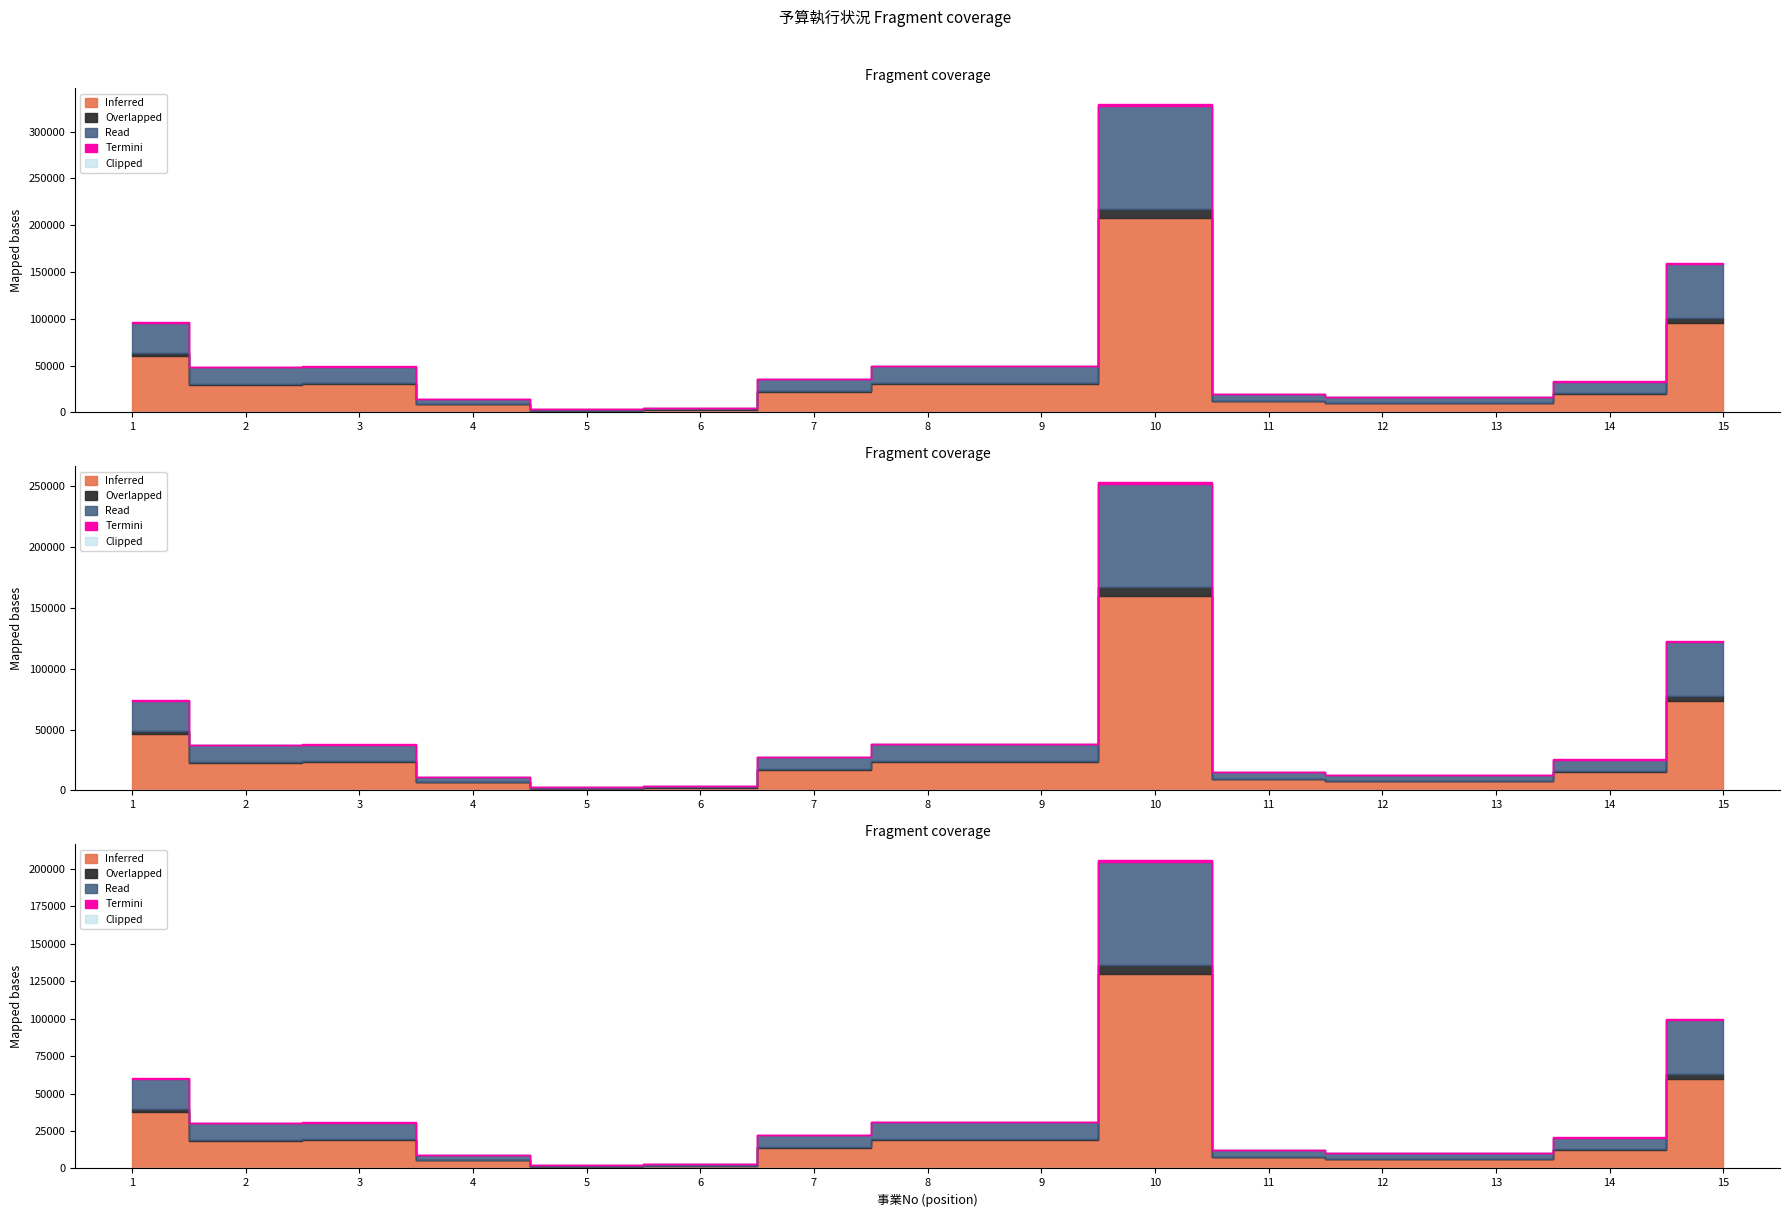

Which series has the largest range (max minus min)?

Inferred